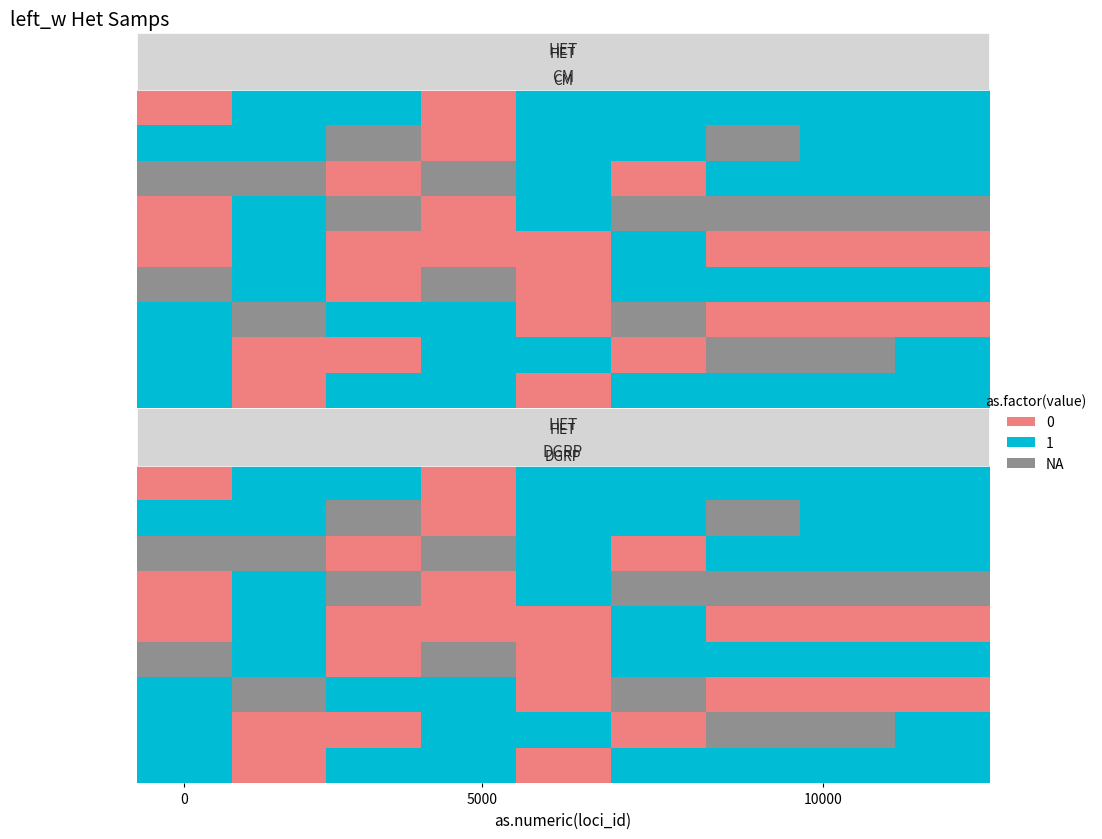

Which has a higher value, 0 or 6?

6